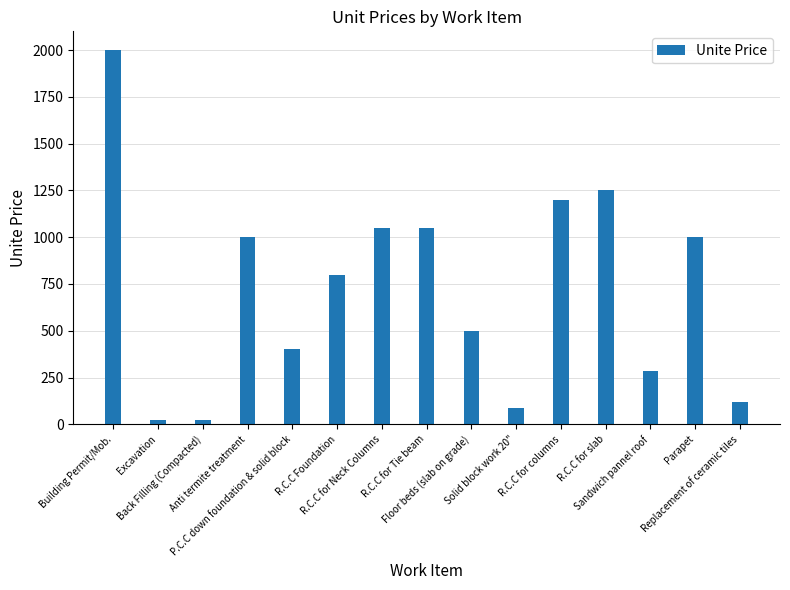

What is the maximum value shown in the chart?

2000